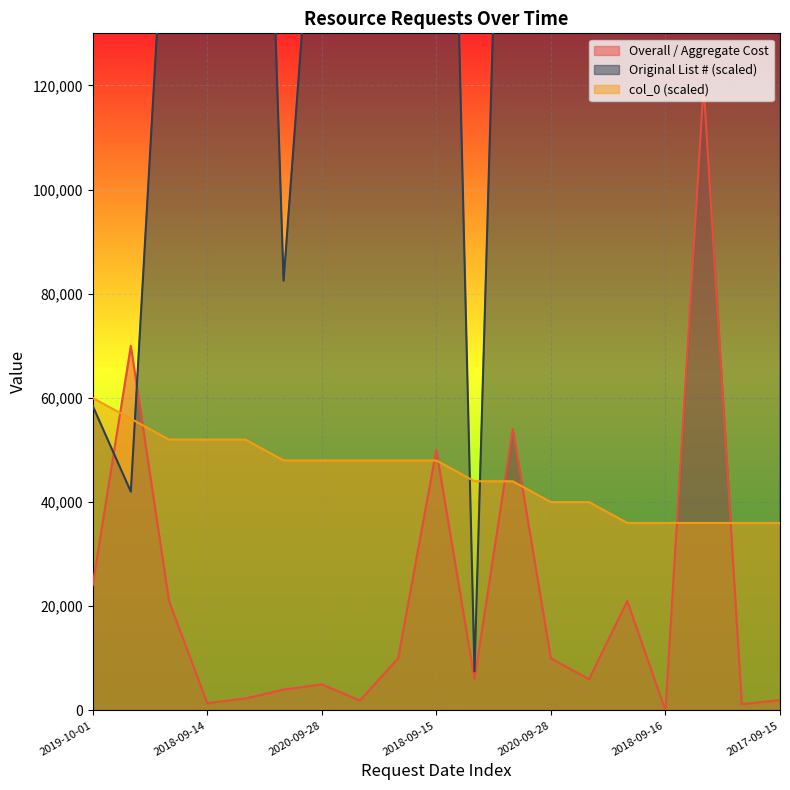

At which label does Overall / Aggregate Cost reach its minimum?

2018-09-16